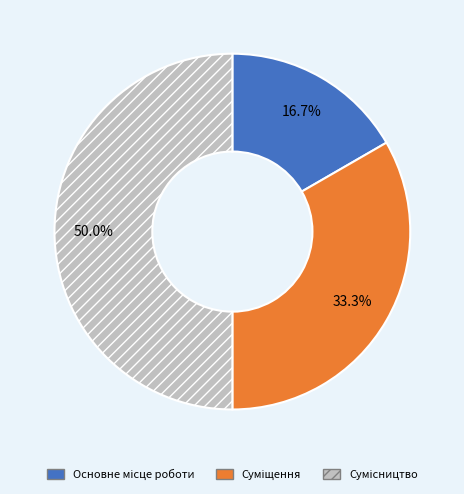

What is the ratio of the value at Суміщення to the value at Сумісництво?

0.7